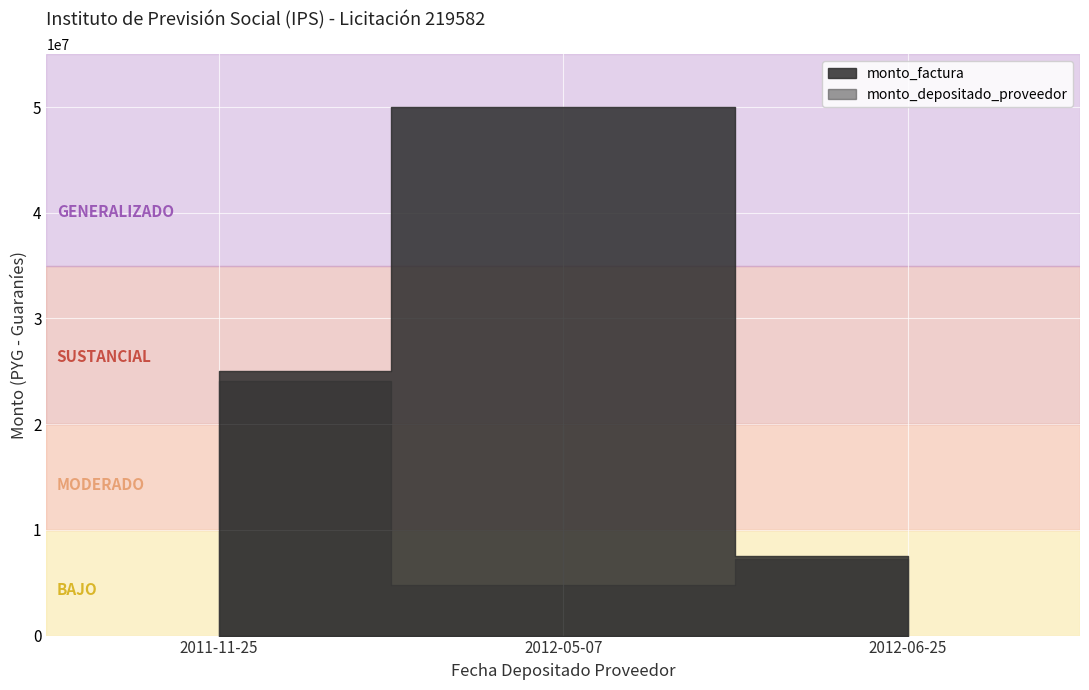

At how many categories does at least one series exceed 29088420?

1